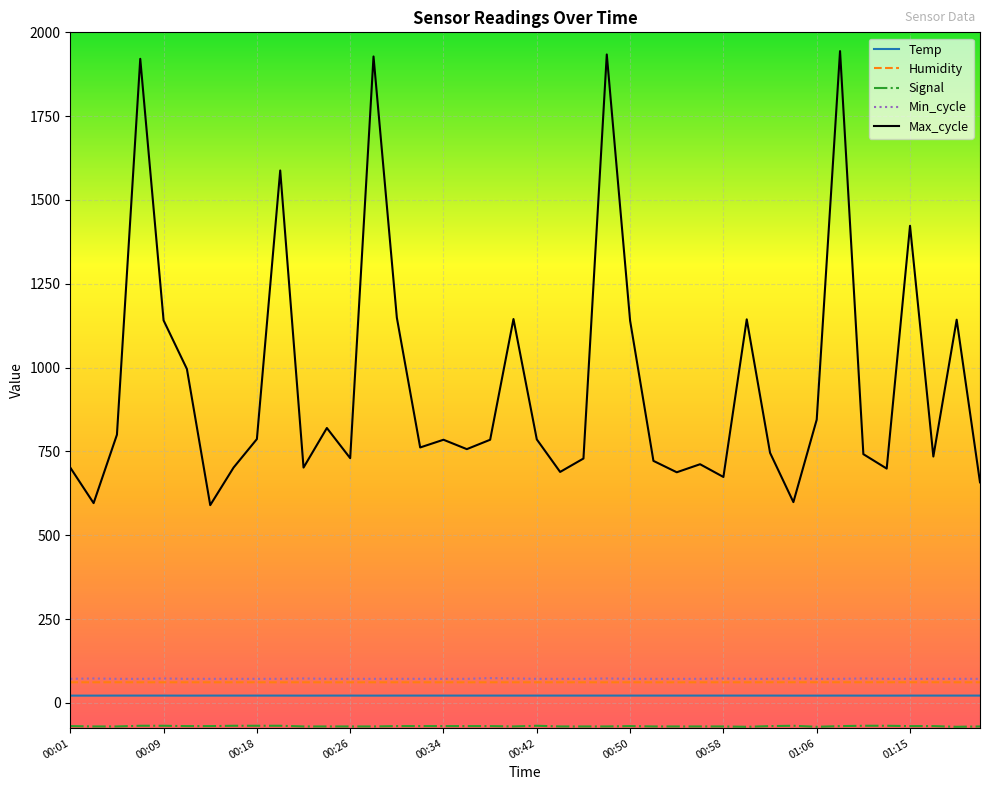

What is the difference between the second highest and second lowest values in the Temp series?

0.1